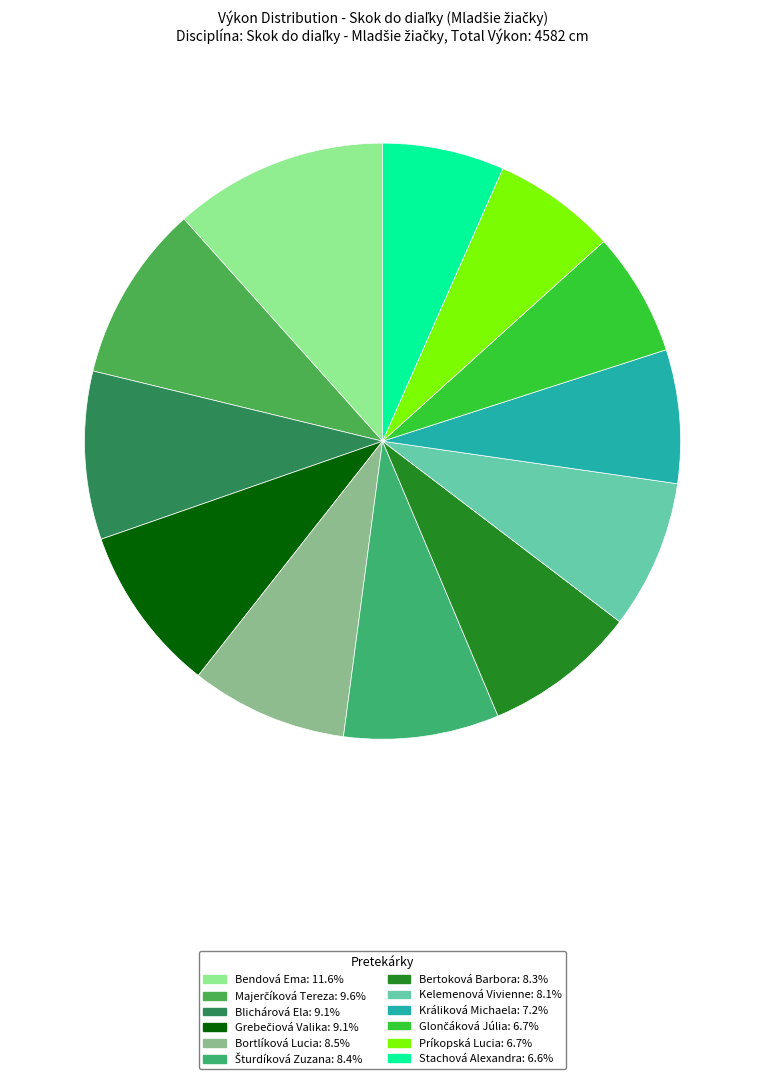

What percentage is the Blichárová Ela slice, to the nearest percent?

9%